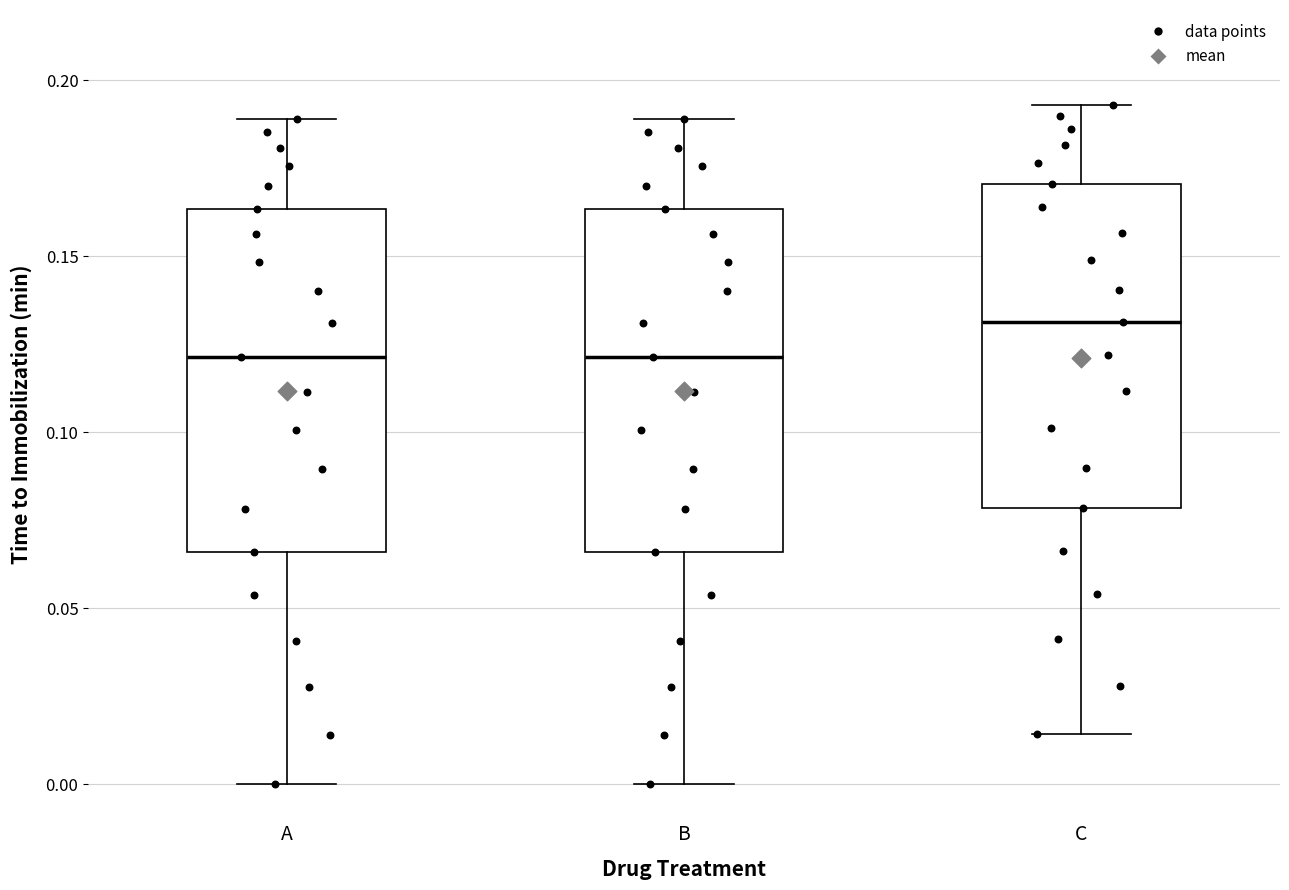

Reading left to right, read every box against the y-axis: the position of its median line, the range the box covers, and the ends of its whiskers. The values are not printed on the chart, so give them approximately, as read against the axis.

A: median 0.120, box 0.065 to 0.165, whiskers 0.000 to 0.190
B: median 0.120, box 0.065 to 0.165, whiskers 0.000 to 0.190
C: median 0.130, box 0.080 to 0.170, whiskers 0.015 to 0.195